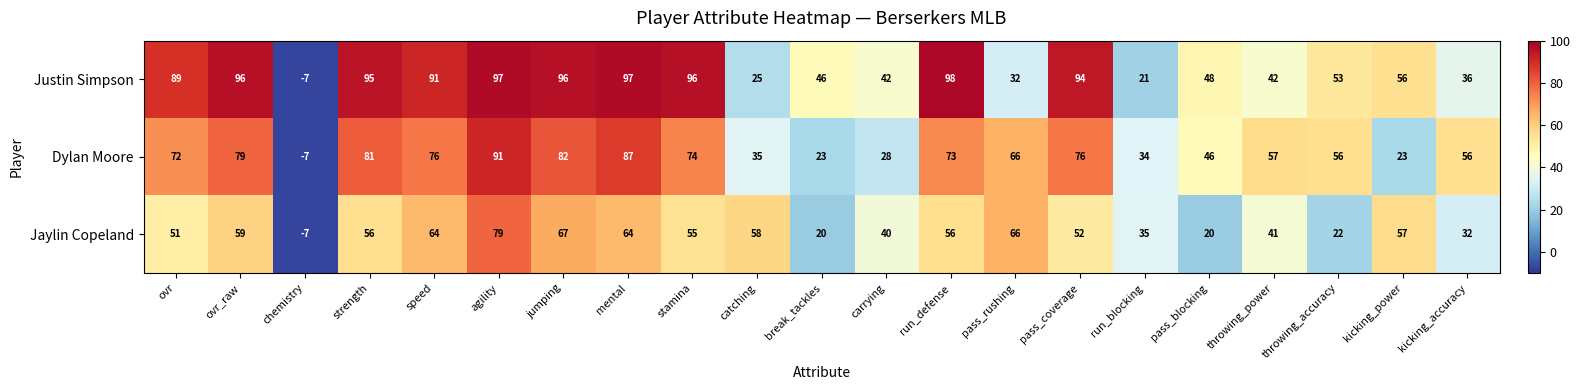

Which series has the widest spread of values?

Justin Simpson